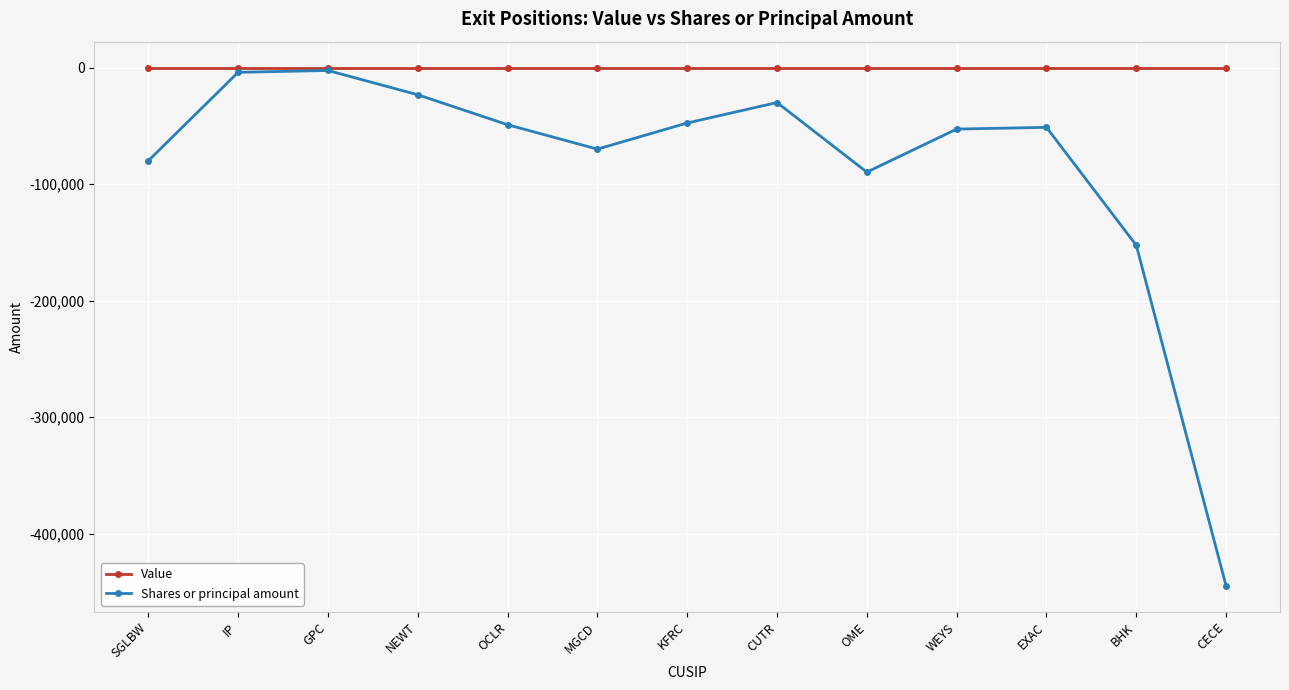

What is the difference between the highest and lowest values at SGLBW?

80000